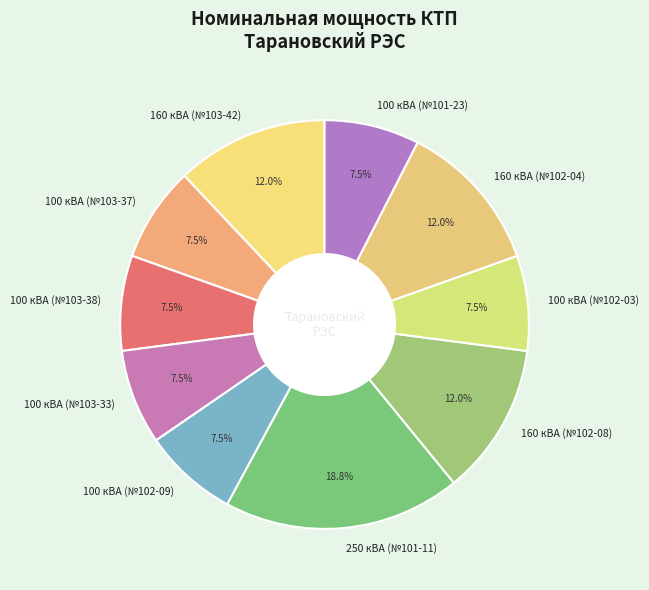

What is the ratio of the value at 100 кВА (№101-23) to the value at 100 кВА (№102-03)?

1.0